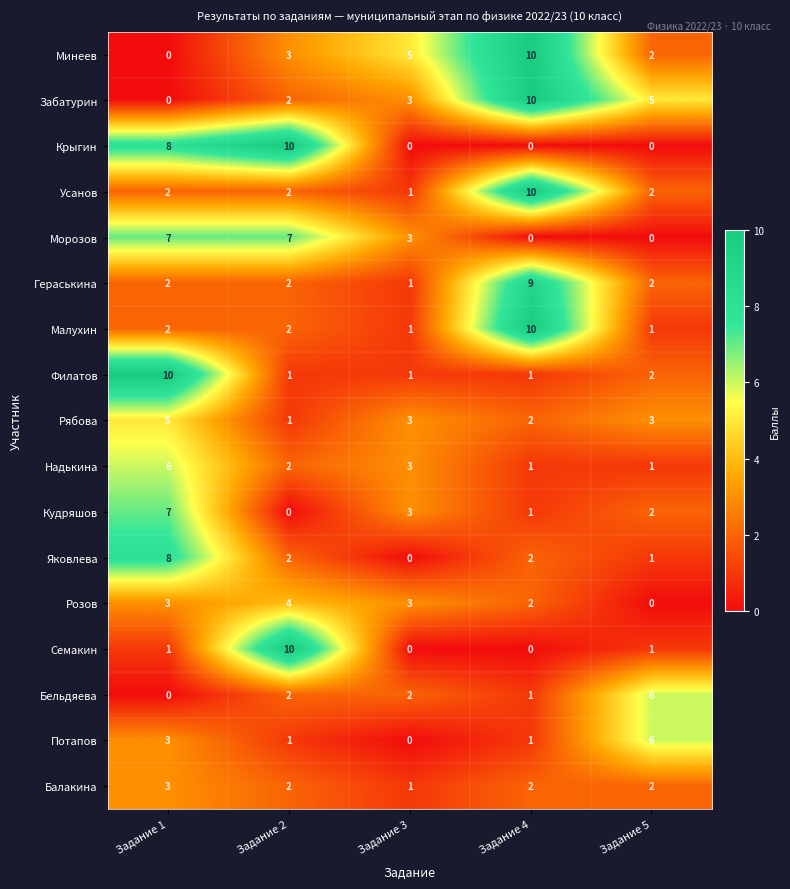

At which category is the sum across all series the highest?

Задание 1